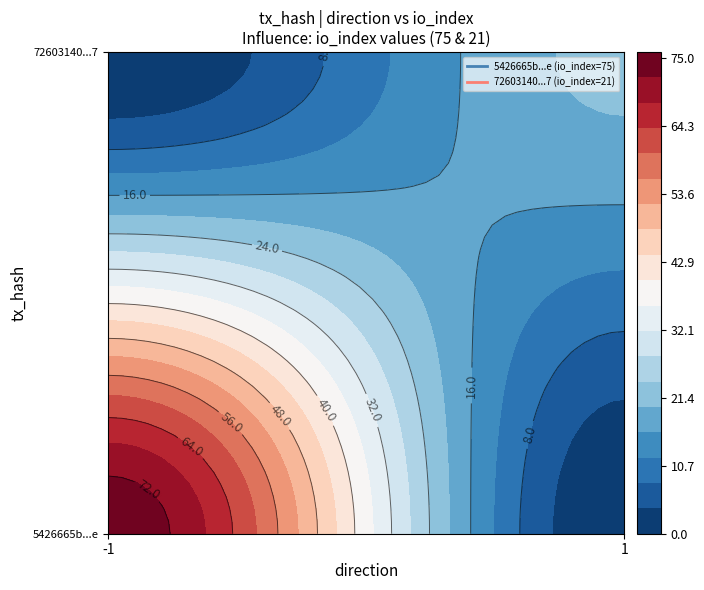

What is the difference between the 72603140fcddac1b011634f2517f0230618cf67 values at direction and io_index?

20